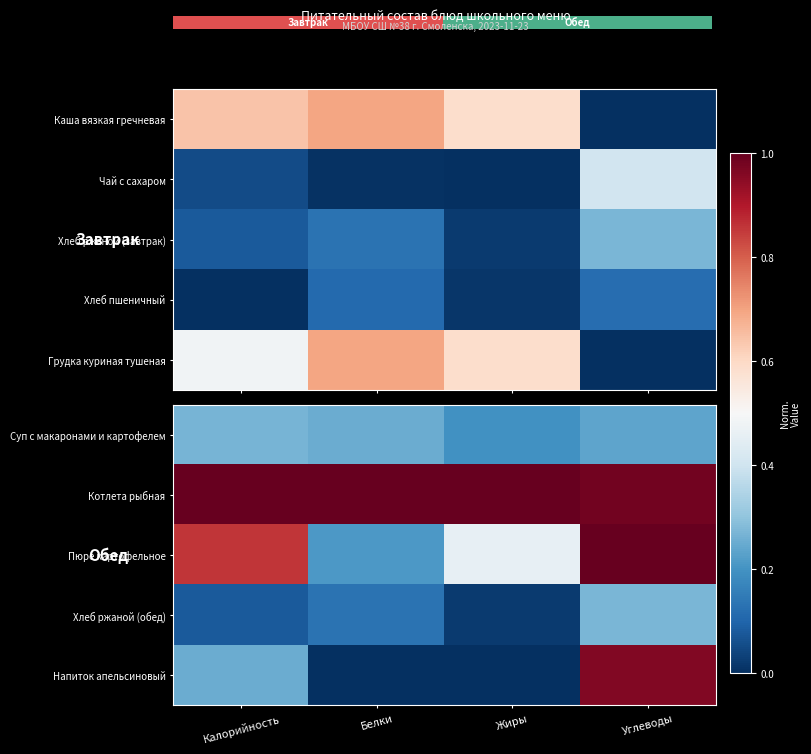

At Калорийность, list the series in order from largest to smallest.

Котлета рыбная, Пюре картофельное, Суп с макаронами и картофелем, Напиток апельсиновый, Хлеб ржаной (обед)